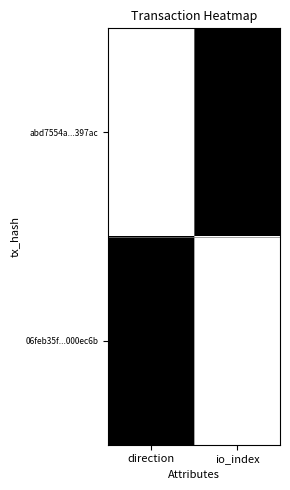

Reading right to left, list all the values displayed in this chart.

abd7554a...397ac: io_index=1	direction=0
06feb35f...000ec6b: io_index=0	direction=1